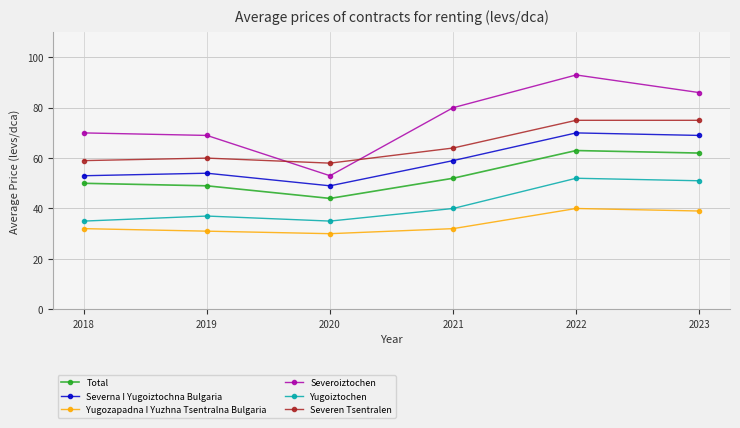

At which category is the sum across all series the highest?

2022